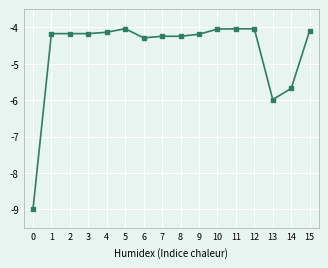

Does the chart display data point markers on the line(s)?

Yes